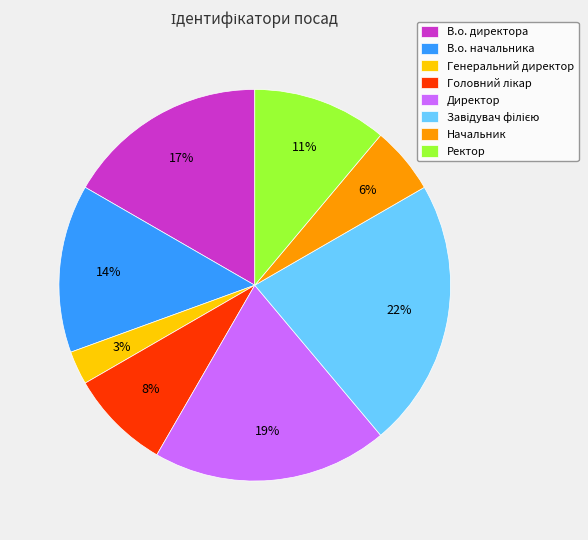

To the nearest percent, what is the difference between the largest and smallest slice percentages?

19%